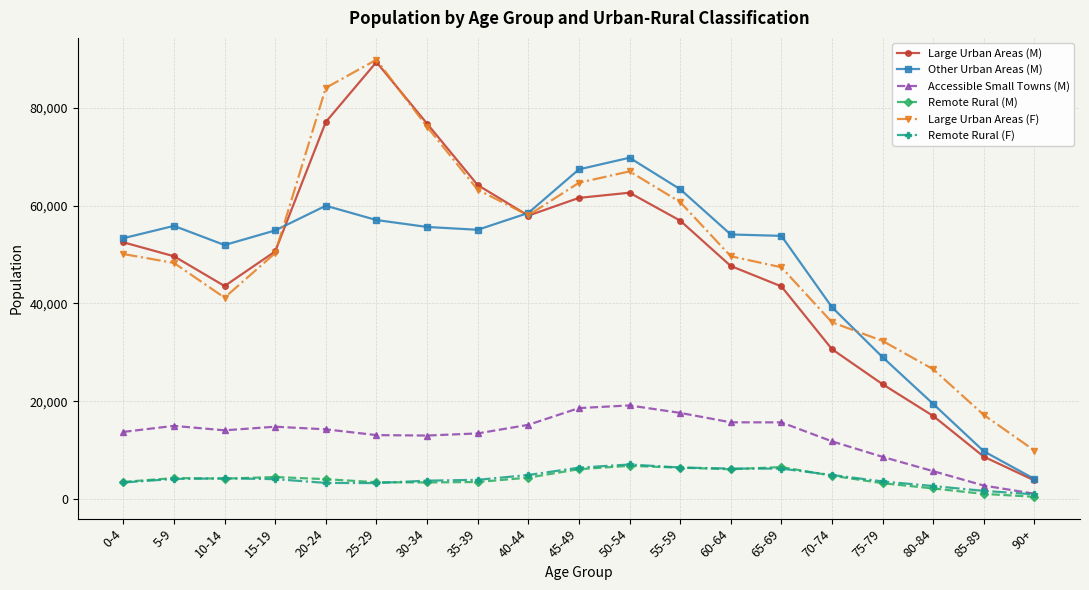

What is the greatest value displayed?

89792